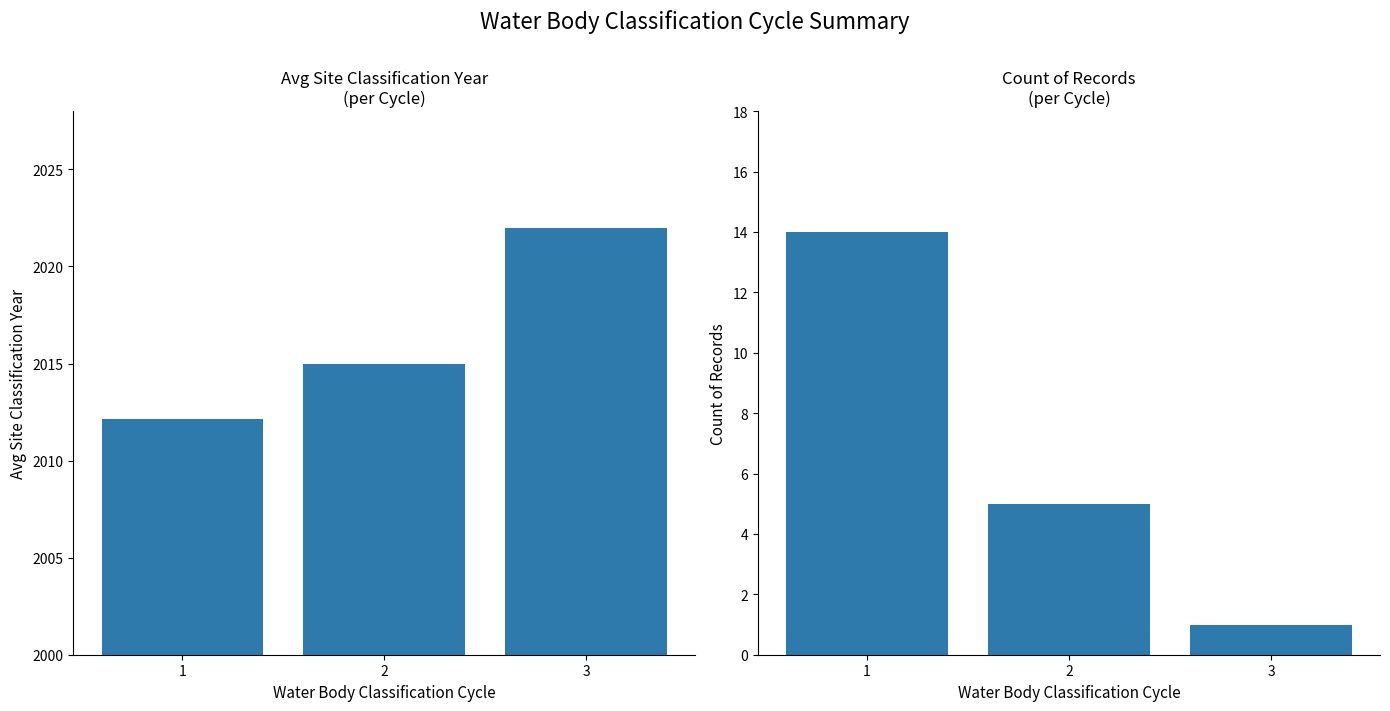

At which category is the sum across all series the highest?

1